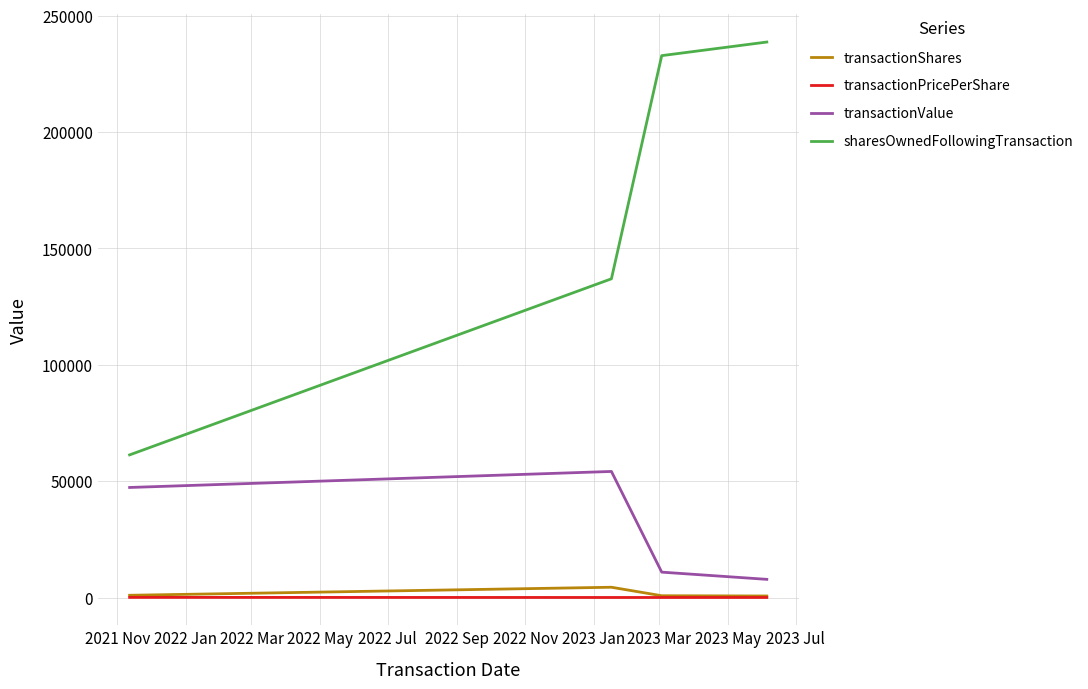

Which series has the largest total across all categories?

sharesOwnedFollowingTransaction